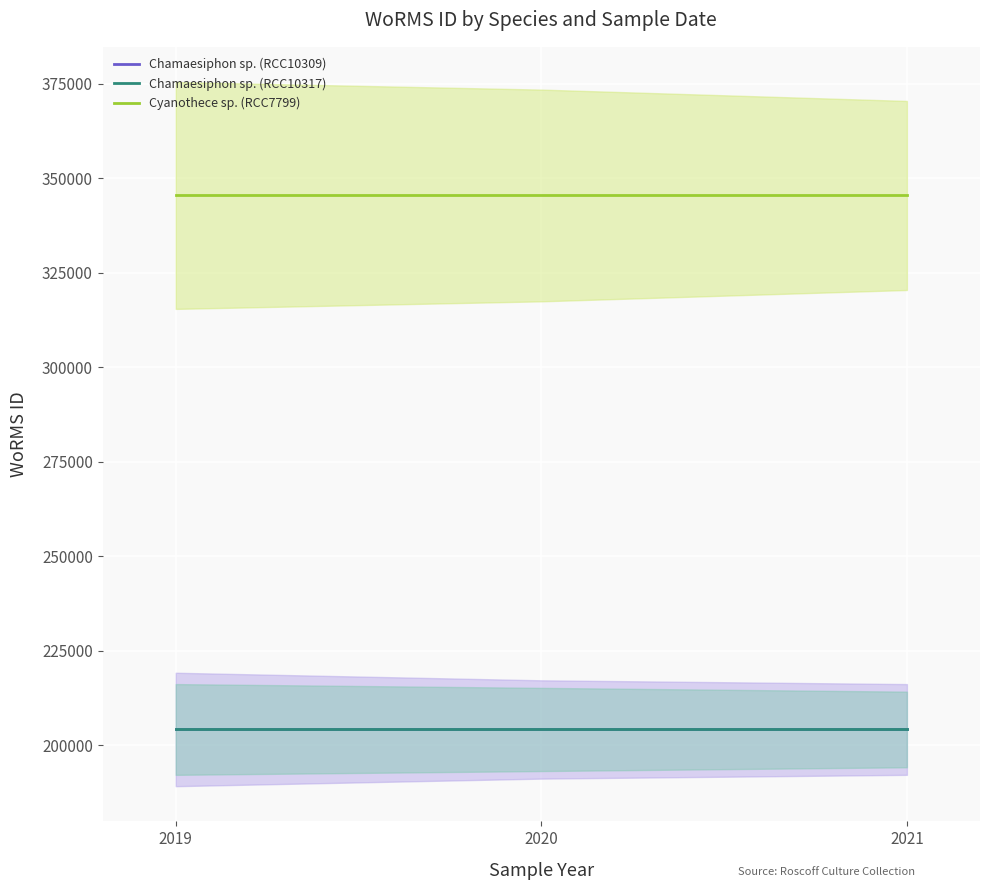

Is this an area chart (filled region under the line)?

No